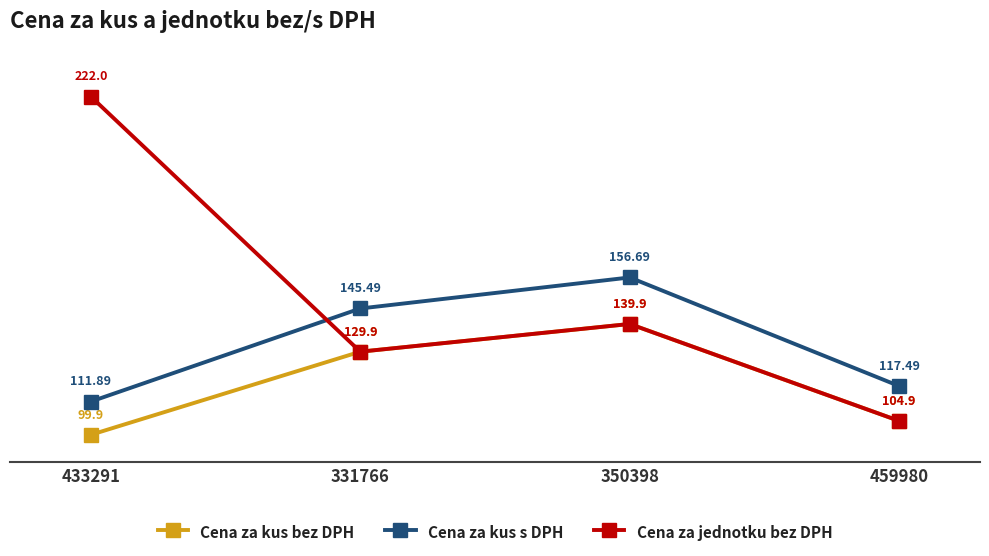

Reading right to left, what are all the values shown in this chart?

Cena za kus bez DPH: 459980=104.9	350398=139.9	331766=129.9	433291=99.9
Cena za kus s DPH: 459980=117.5	350398=156.7	331766=145.5	433291=111.9
Cena za jednotku bez DPH: 459980=104.9	350398=139.9	331766=129.9	433291=222.0